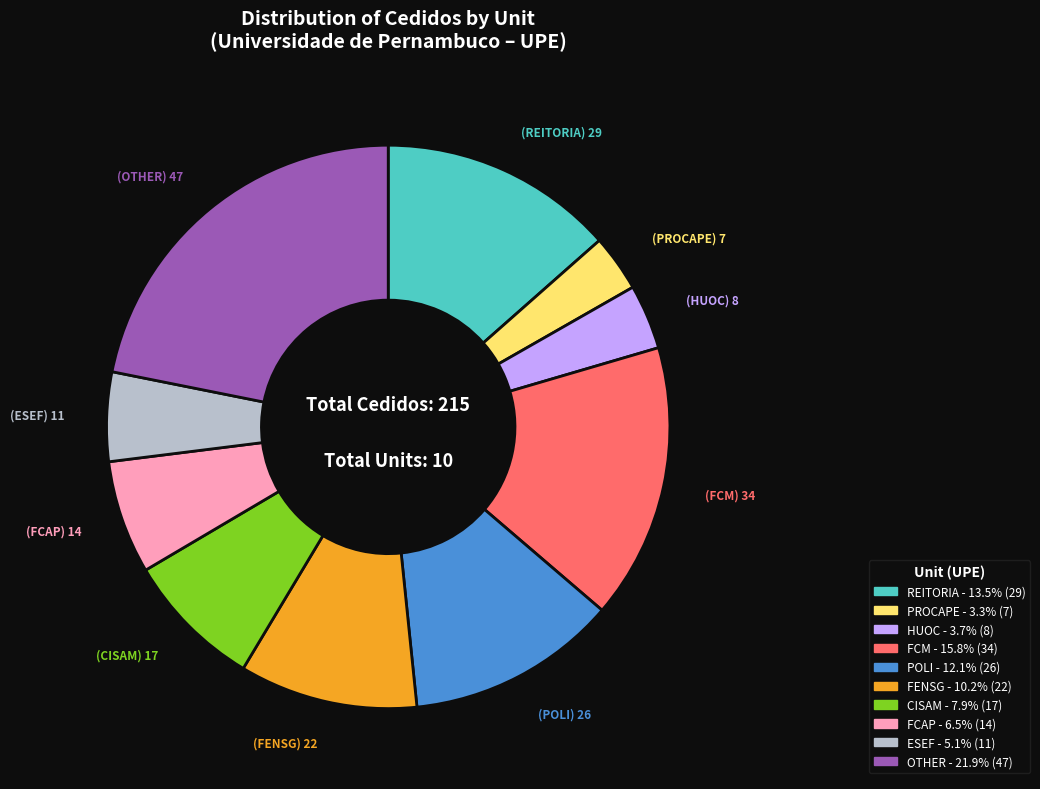

Count the number of slices in the pie.

10